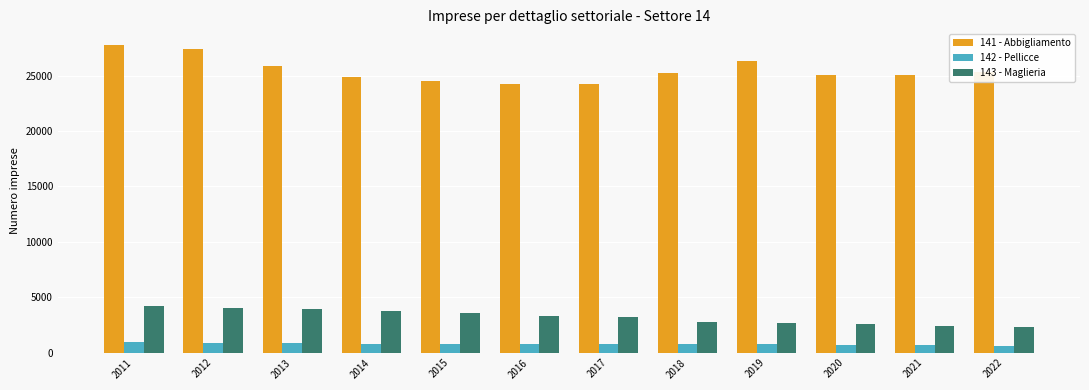

List the series in order of their peak value, lowest first.

142 - Pellicce, 143 - Maglieria, 141 - Abbigliamento